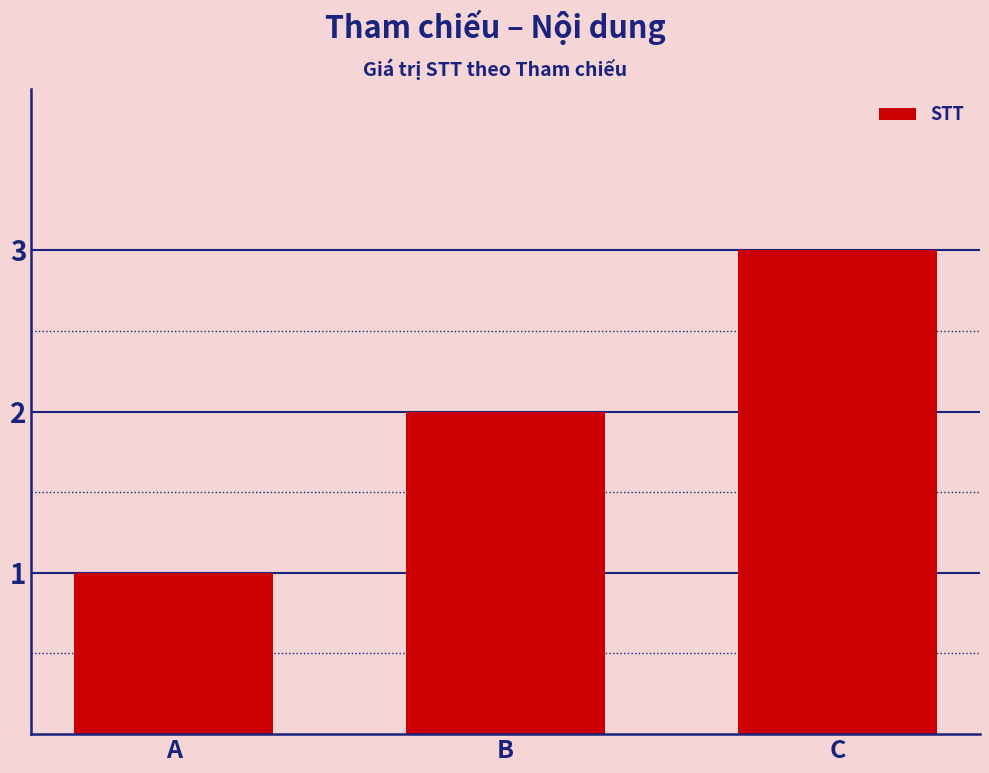

What is the approximate value at C?

3